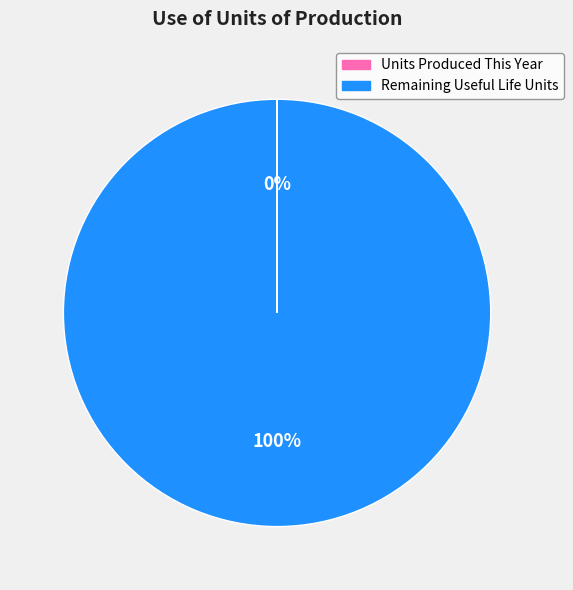

To the nearest percent, what is the difference between the largest and smallest slice percentages?

100%